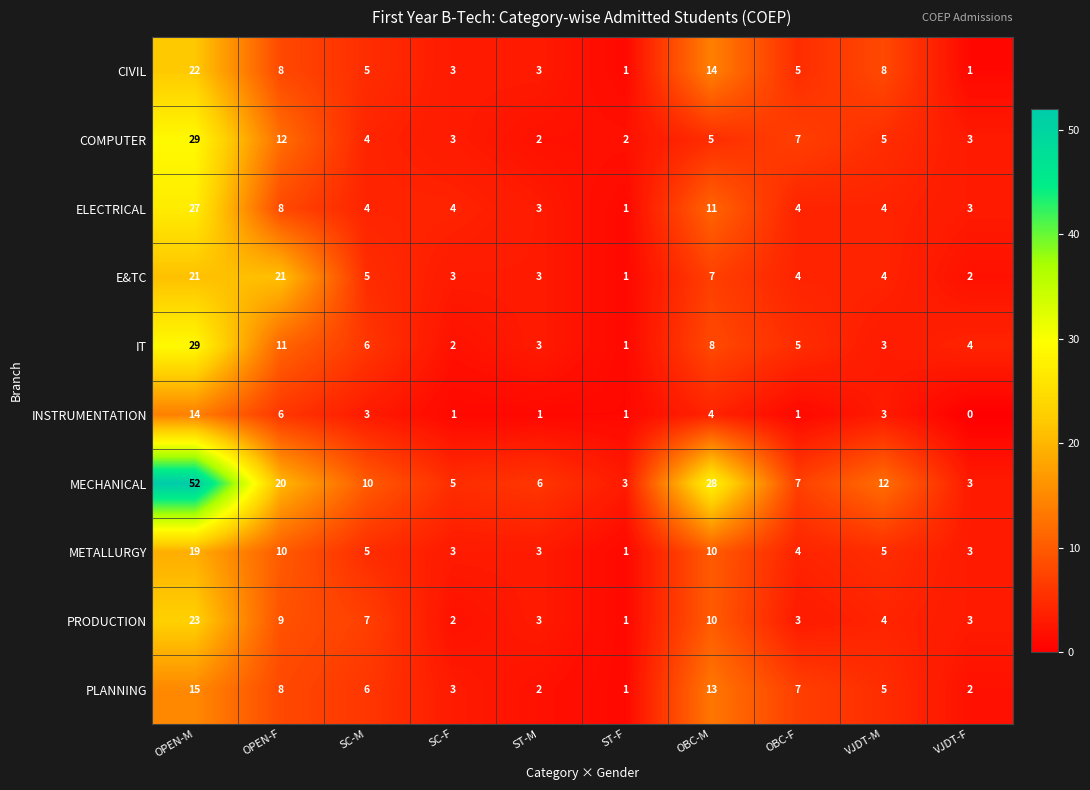

Where is COMPUTER nearest to the value 15?

OPEN-F